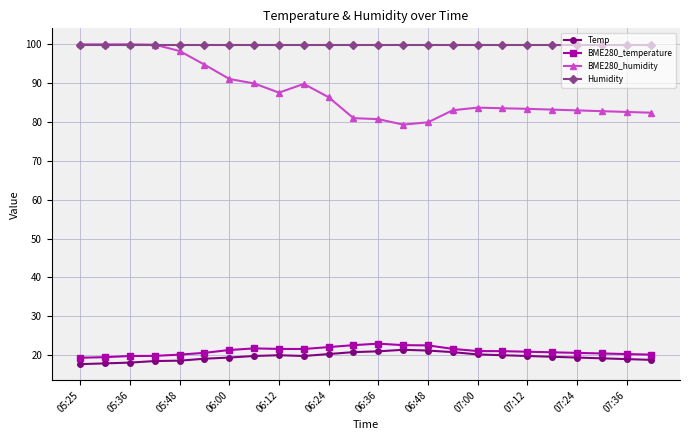

At how many categories does at least one series exceed 78?

24